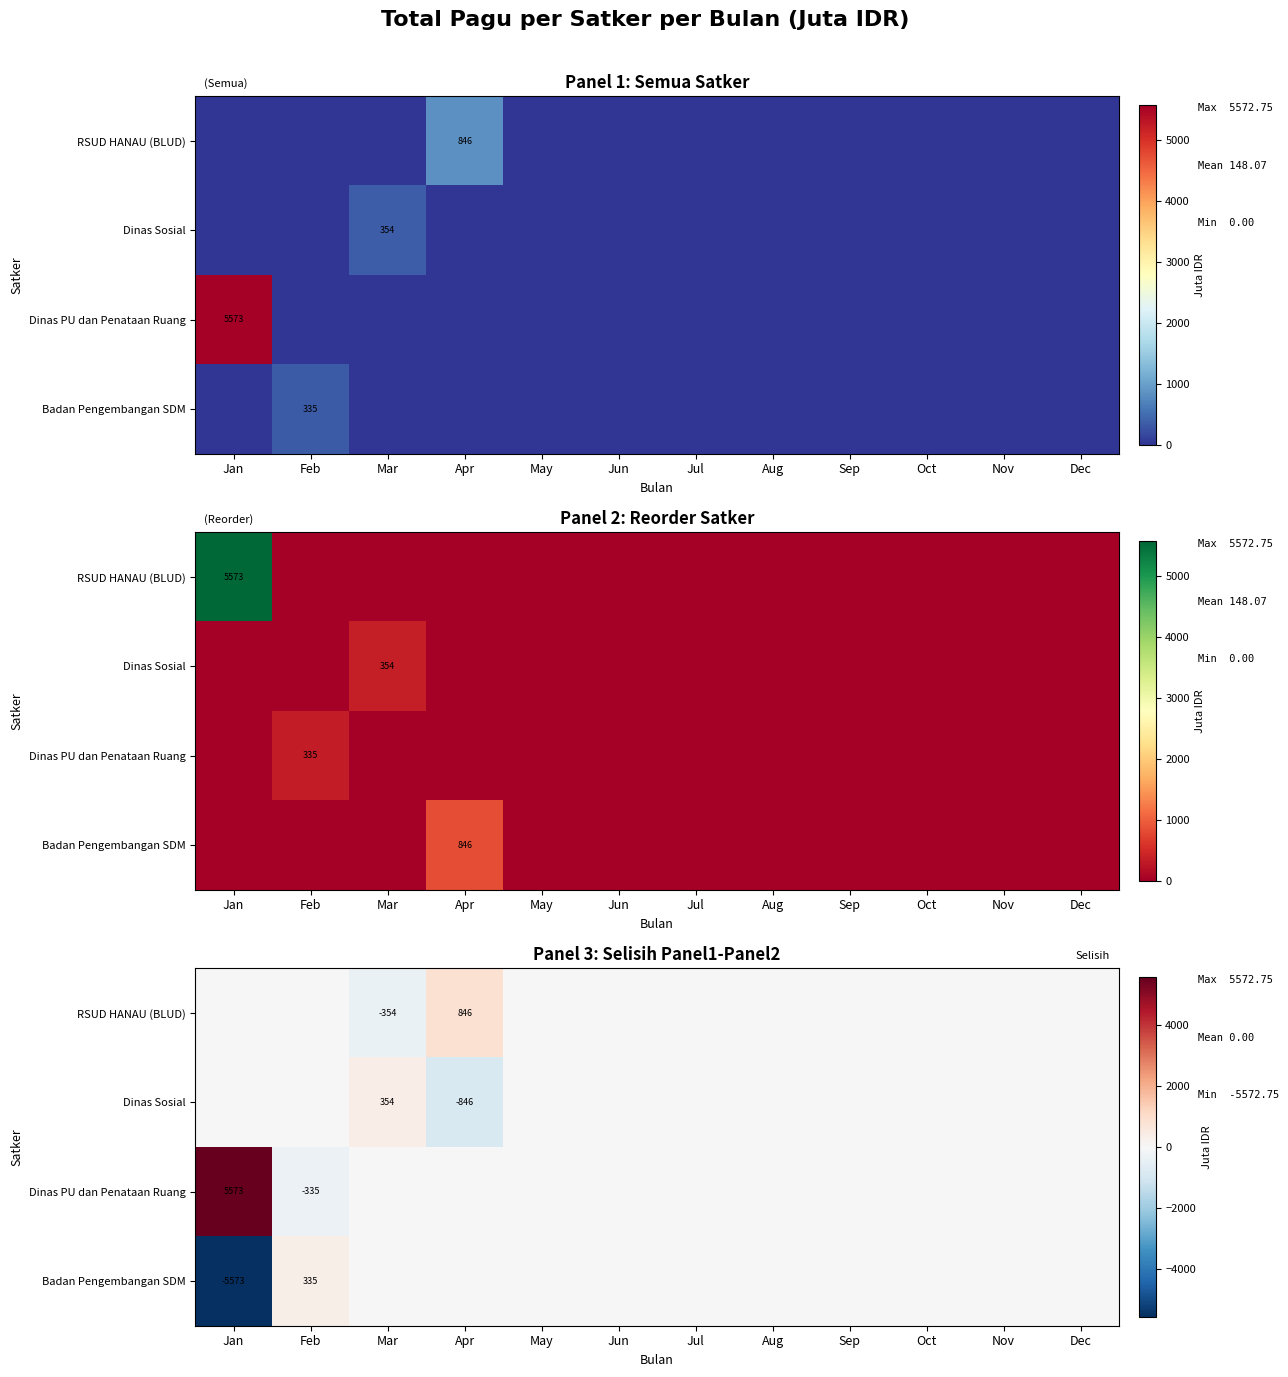

Is it true that Dinas Sosial equals -846.3 at Apr?

True